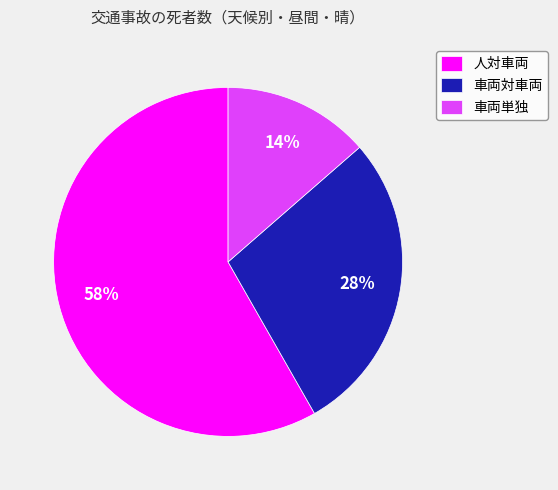

True or false: 車両対車両 accounts for 23% of the total.

False